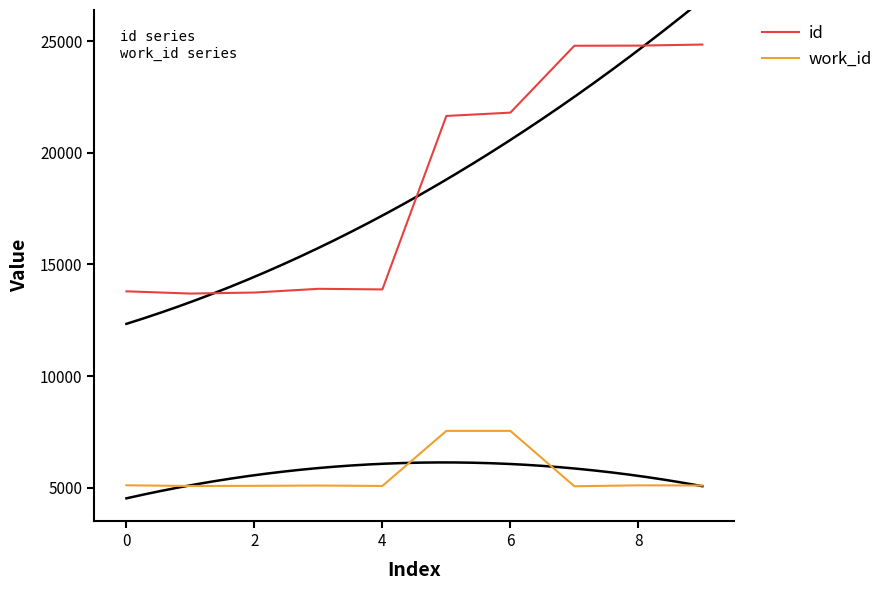

True or false: id and work_id cross at least once.

False